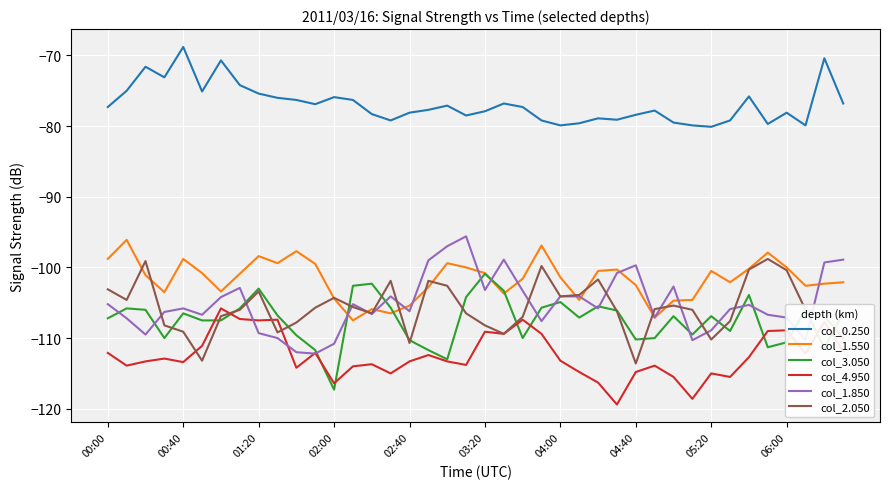

Which series has the largest total across all categories?

col_0.250